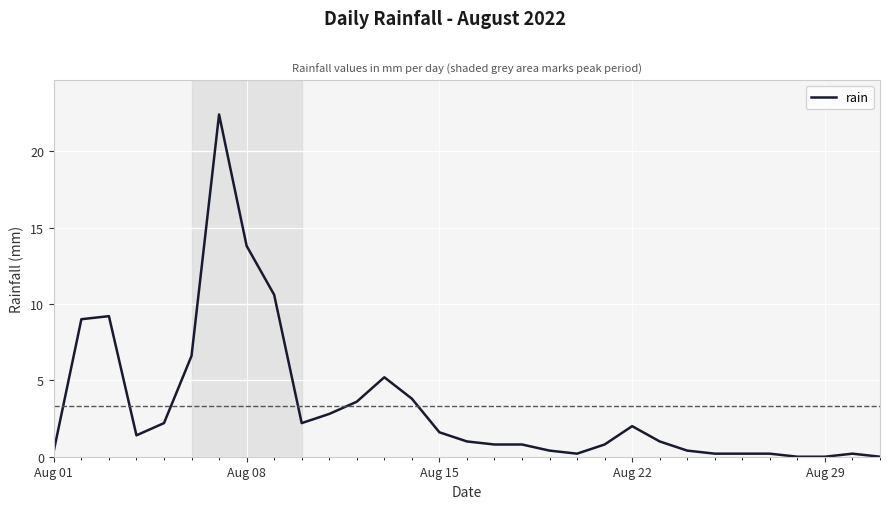

What is the difference between the maximum and minimum values?

22.4